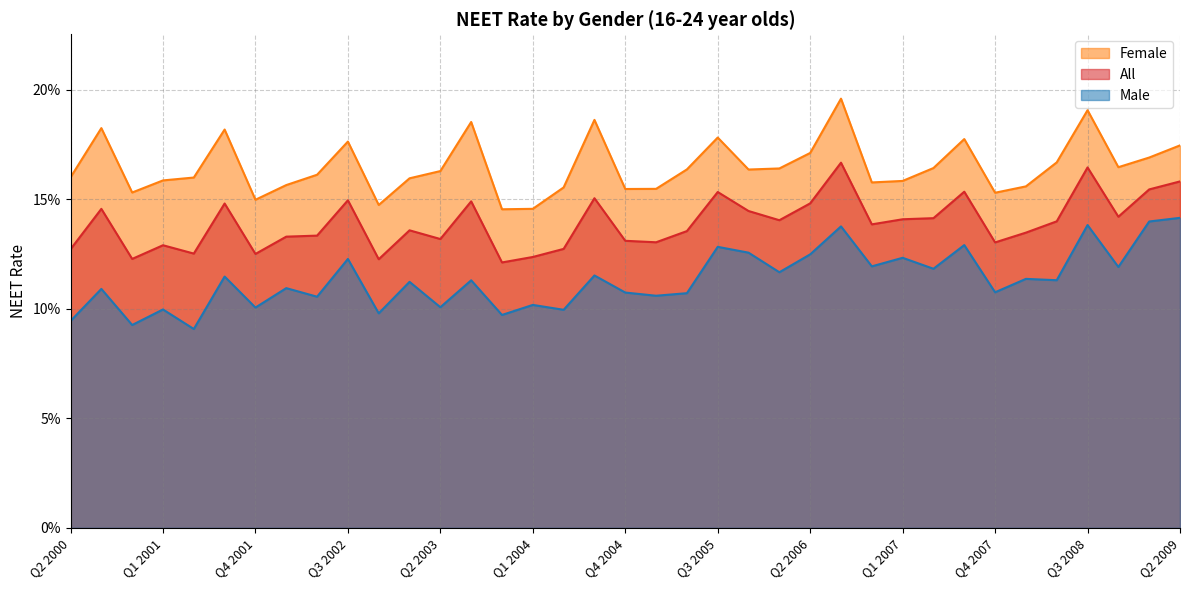

The All series shows 0.2 at Q1 2009. True or false?

True